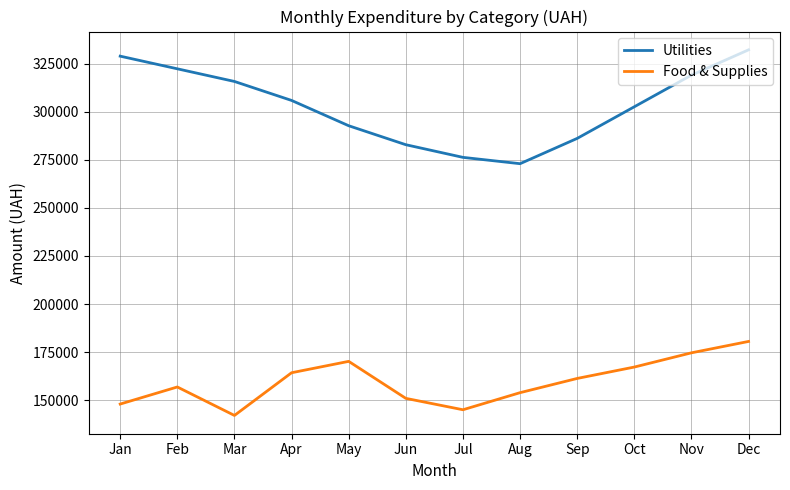

At how many categories does at least one series exceed 307861?

5